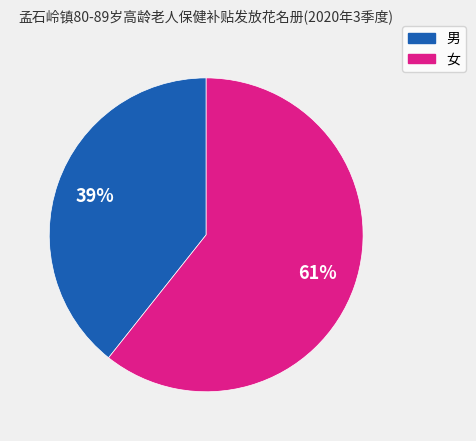

How many slices are in this pie chart?

2